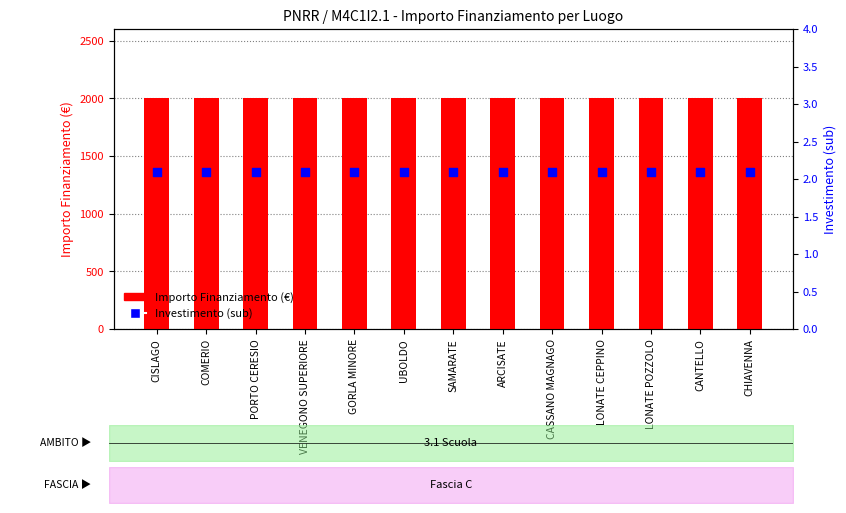

At which category is the sum across all series the highest?

CISLAGO